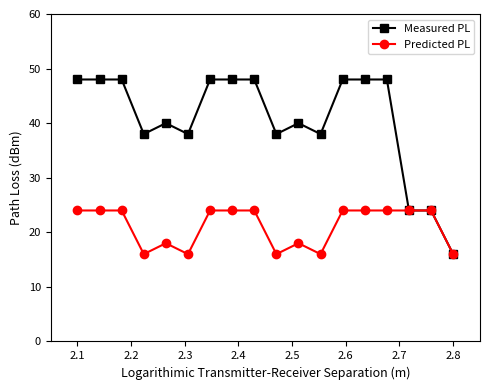

List the series in order of their peak value, highest first.

Measured PL, Predicted PL